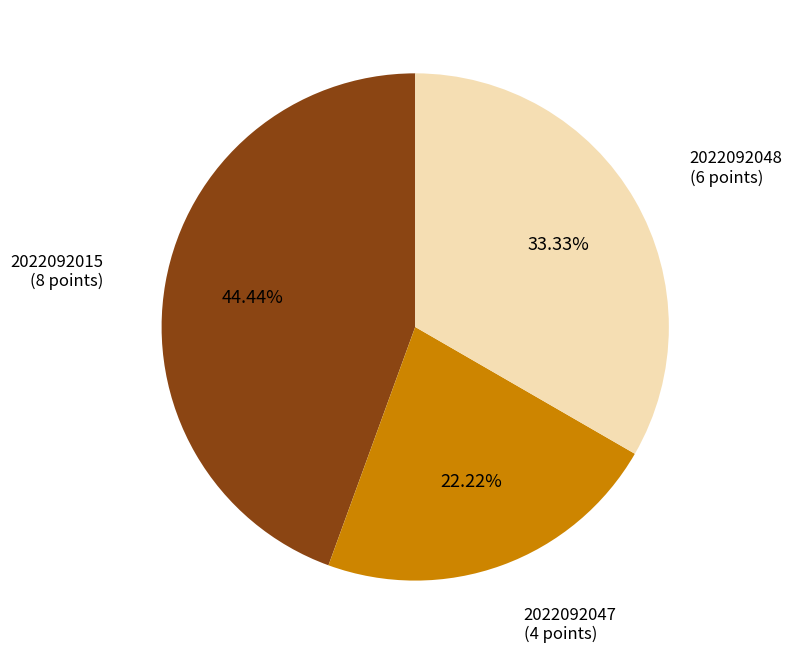

Is there a majority slice in this chart?

No